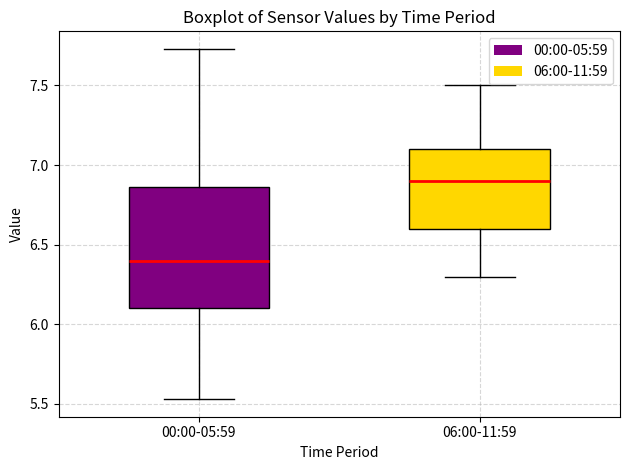

Where does the upper whisker of the box for 06:00-11:59 end on the y-axis? The values are not printed on the chart, so give them approximately, as read against the axis.

7.50